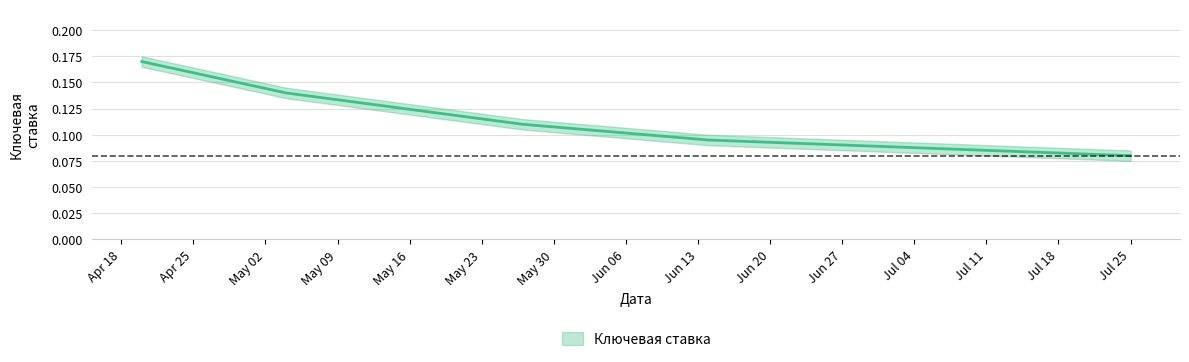

What is the value of the 4th point from the left?

0.1